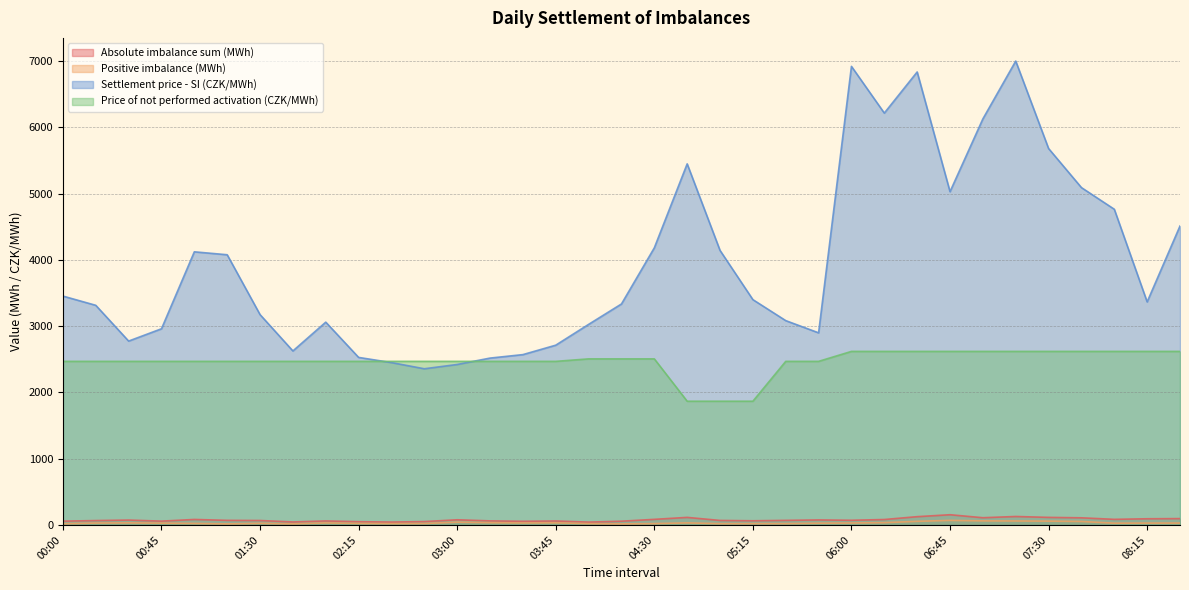

At which category is the sum across all series the highest?

07:15